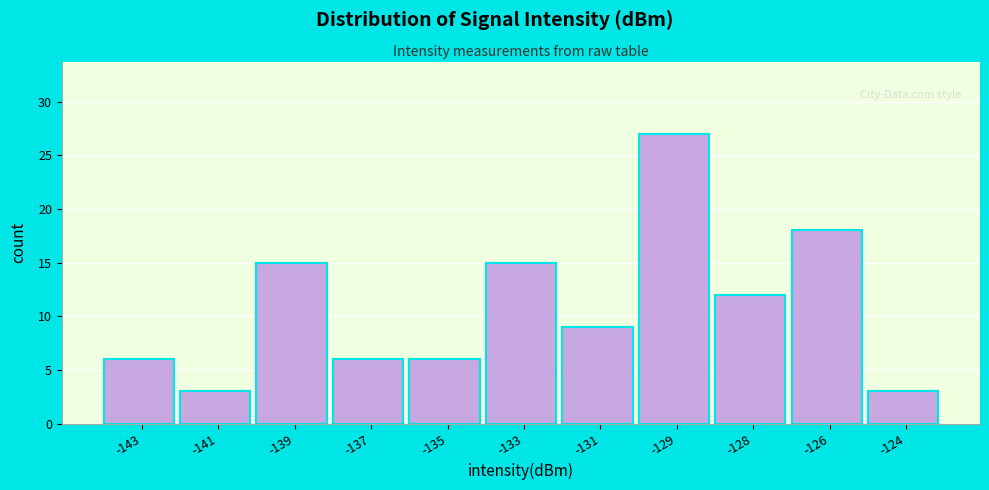

Reading left to right, list all the values displayed in this chart.

6	3	15	6	6	15	9	27	12	18	3